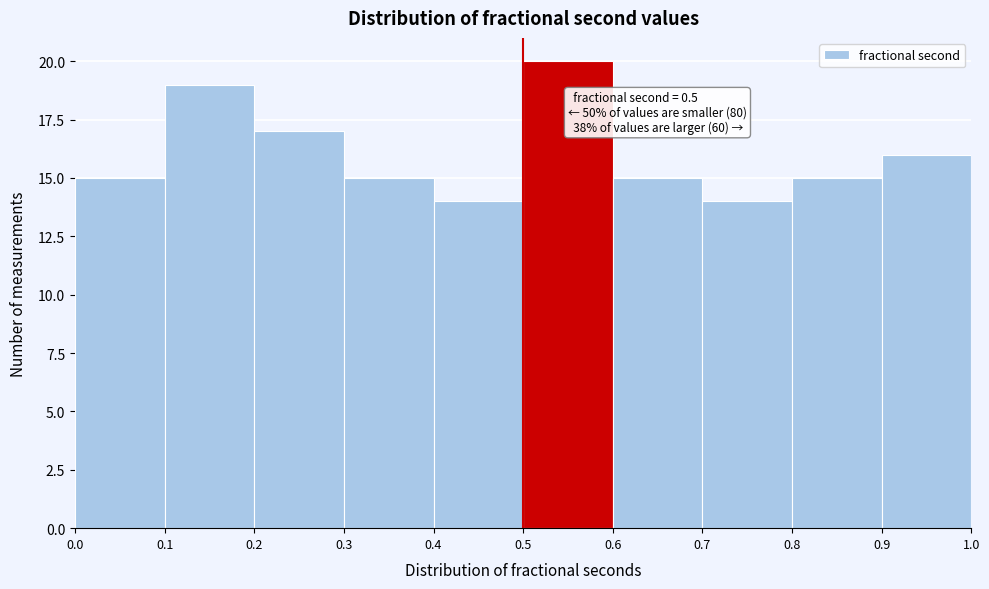

Which range on the x-axis has the tallest bar?

0.5 to 0.6